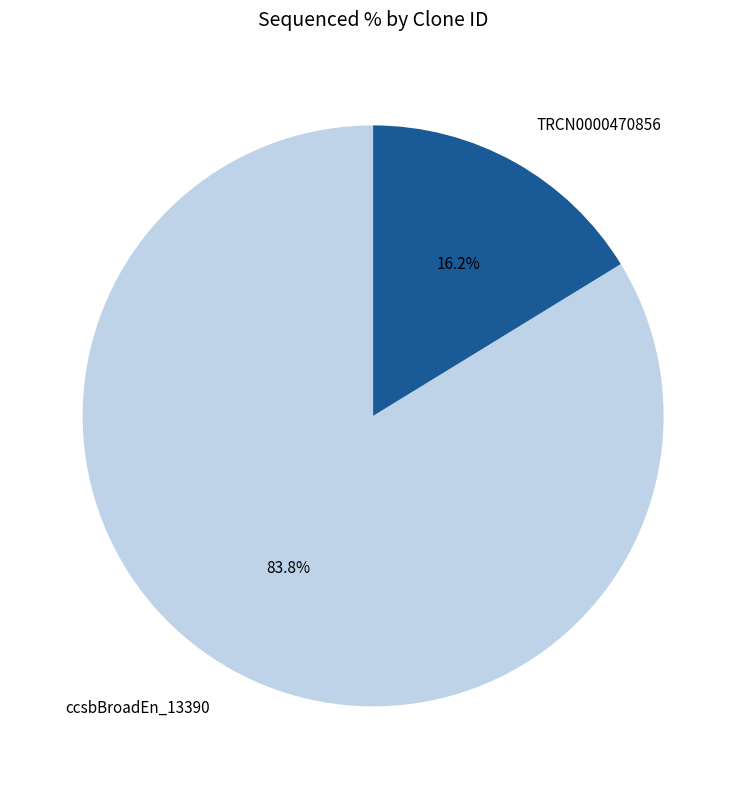

What is the smallest slice in the pie chart?

TRCN0000470856